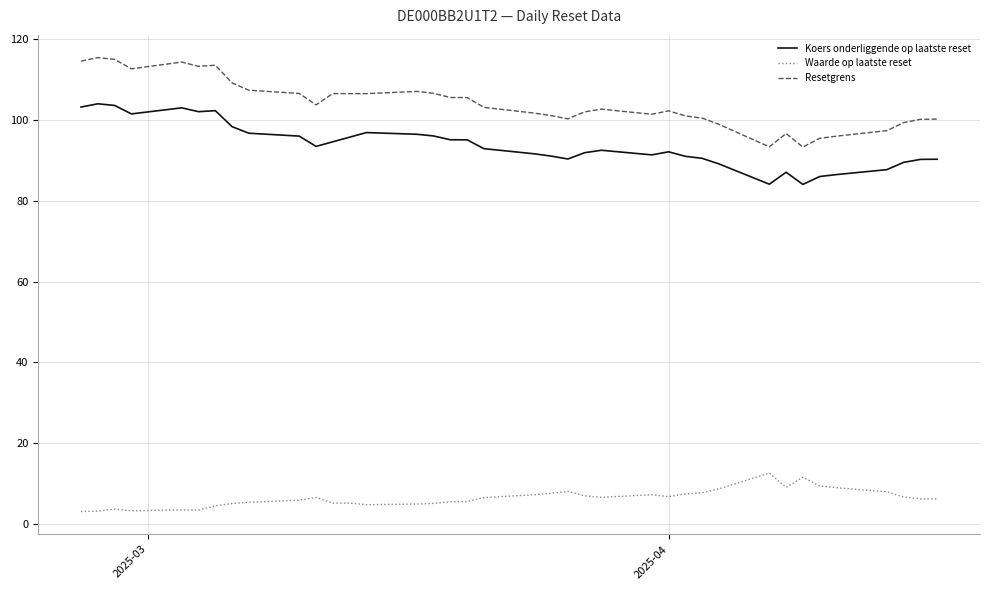

Count the number of categories in the chart.

38